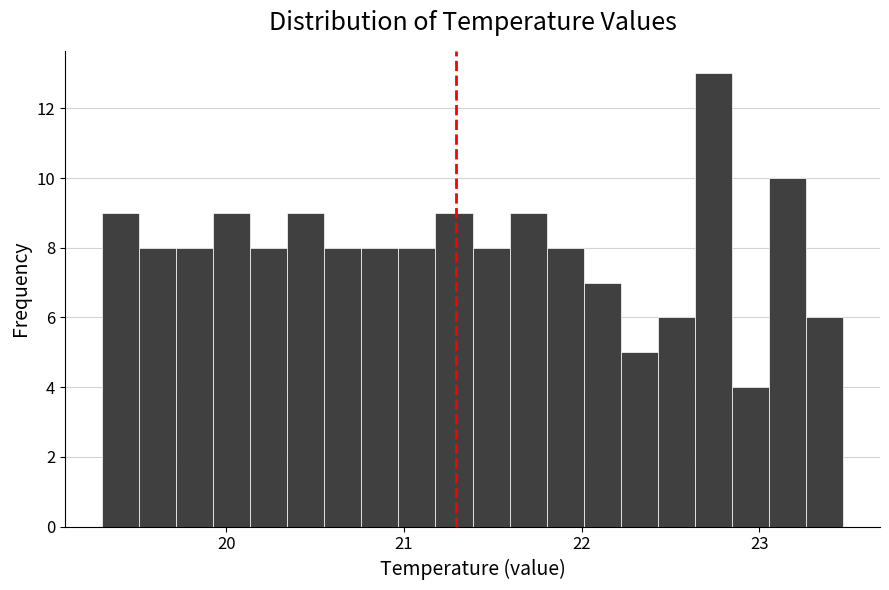

Around what value on the x-axis is the tallest bar? Give the approximate position of its centre, as read against the axis.

22.7